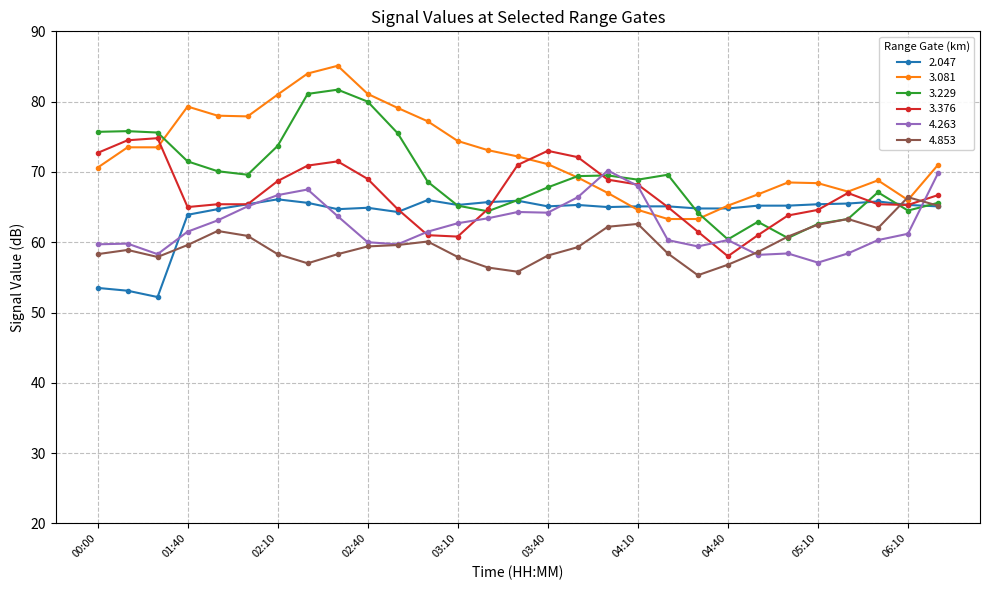

What is the minimum value shown in the chart?

52.2